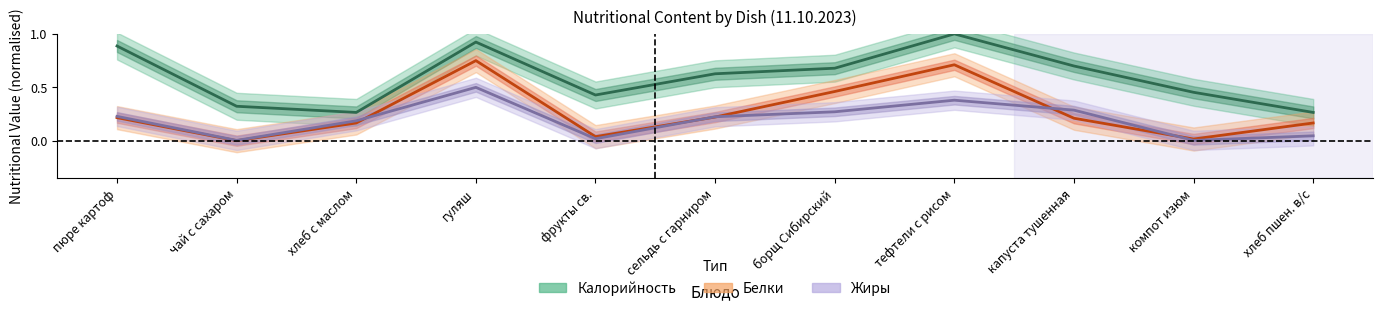

What is the difference between the maximum and second lowest values in the Калорийность series?

0.7